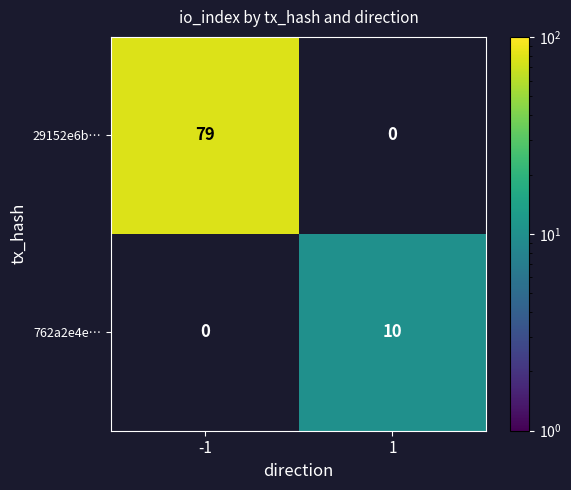

Is it true that 29152e6b… equals 79 at -1?

True